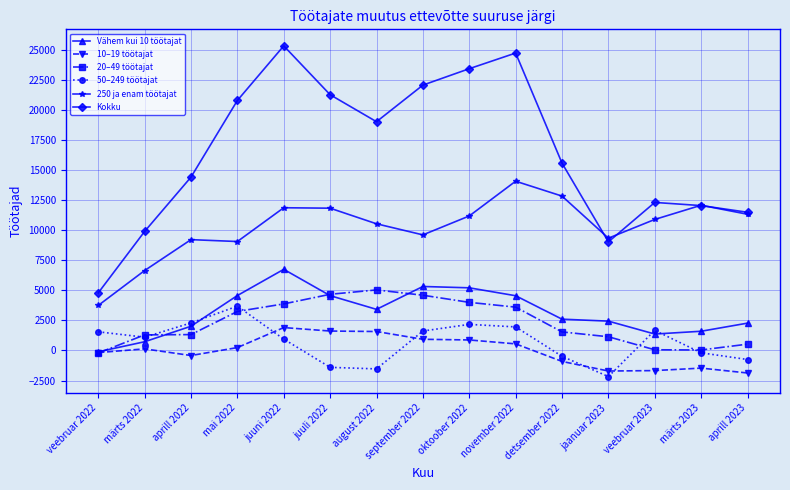

Is it true that 250 ja enam töötajat equals 4200 at august 2022?

False